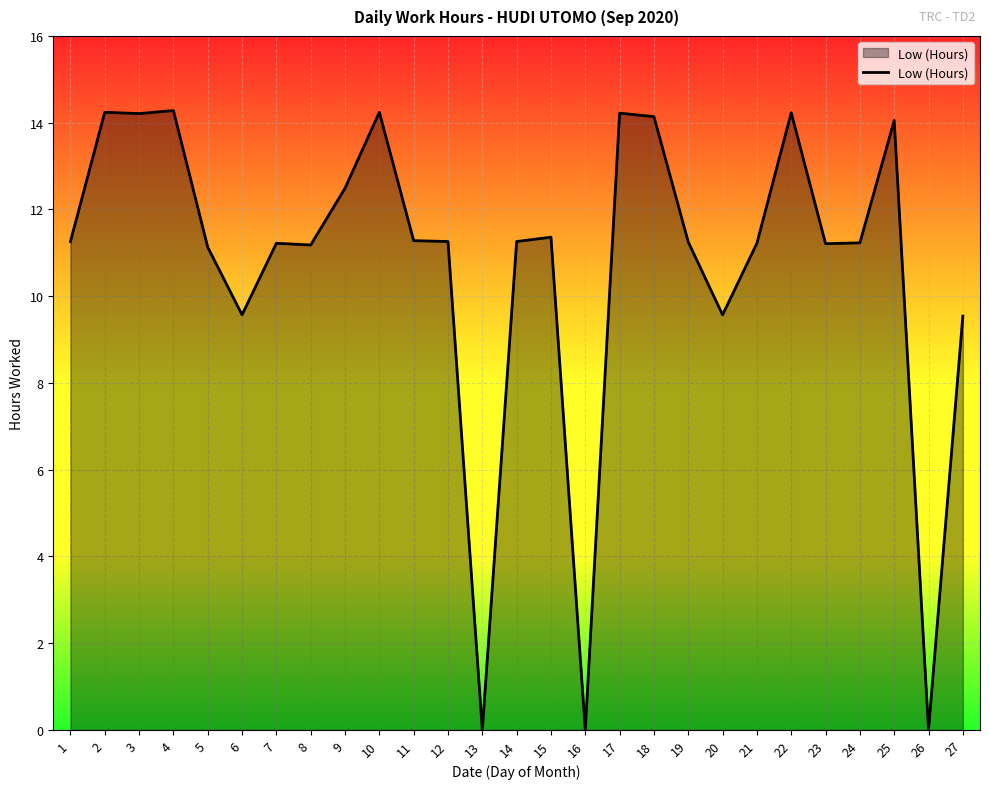

The value at 3 is 14.2. True or false?

True